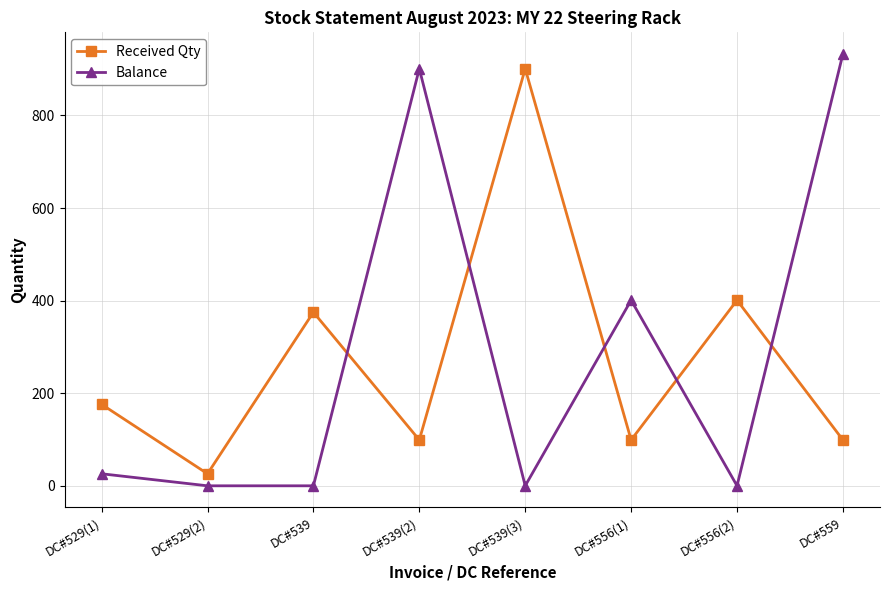

The Balance series shows -647 at DC#539(3). True or false?

False